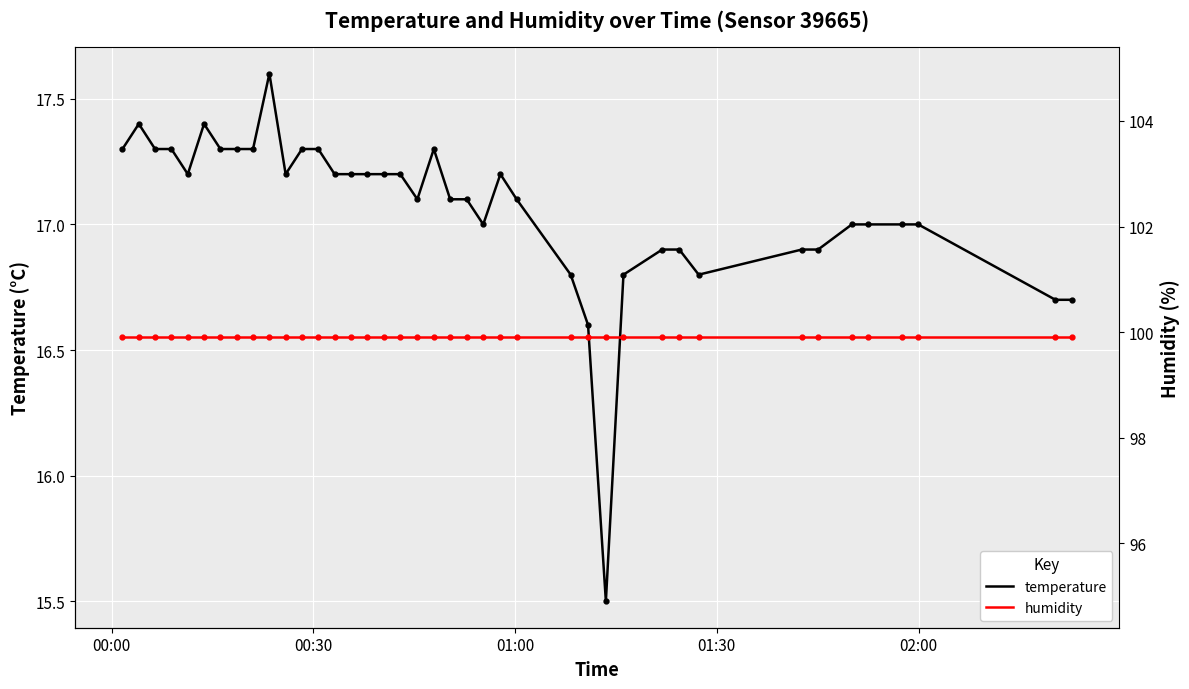

What is the highest value of the temperature series?

17.6